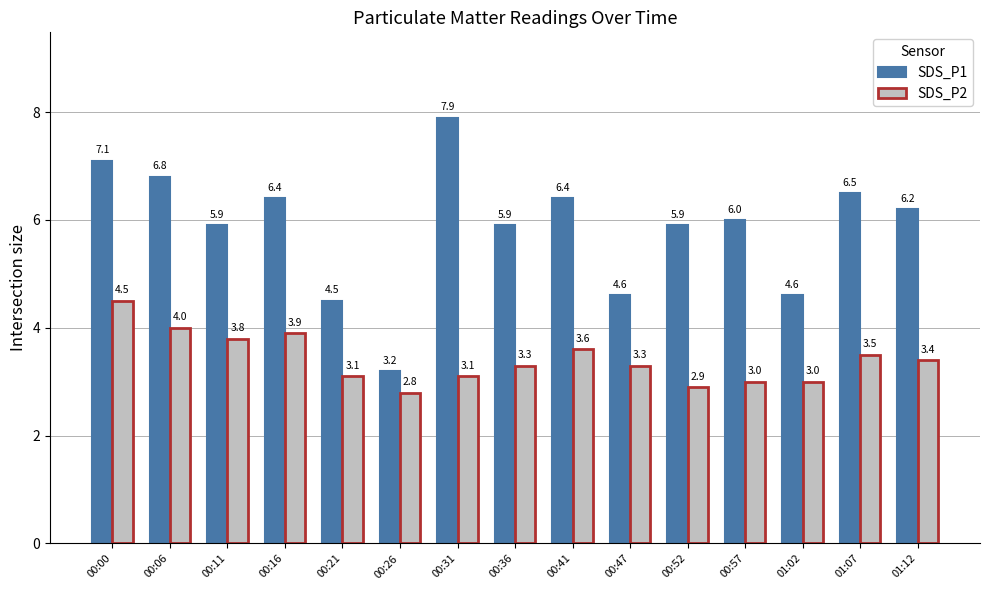

At which category is the sum across all series the highest?

00:00